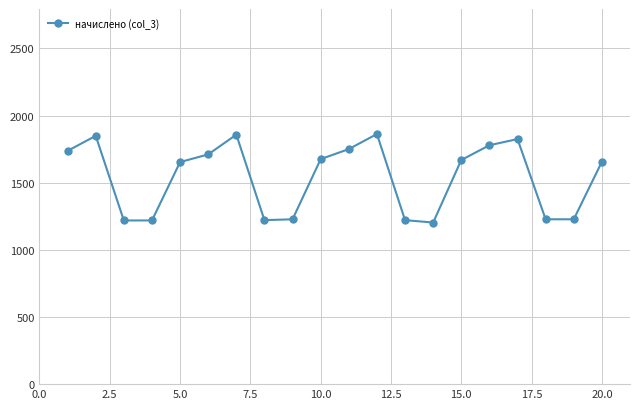

What is the difference between the maximum and minimum values?

658.8